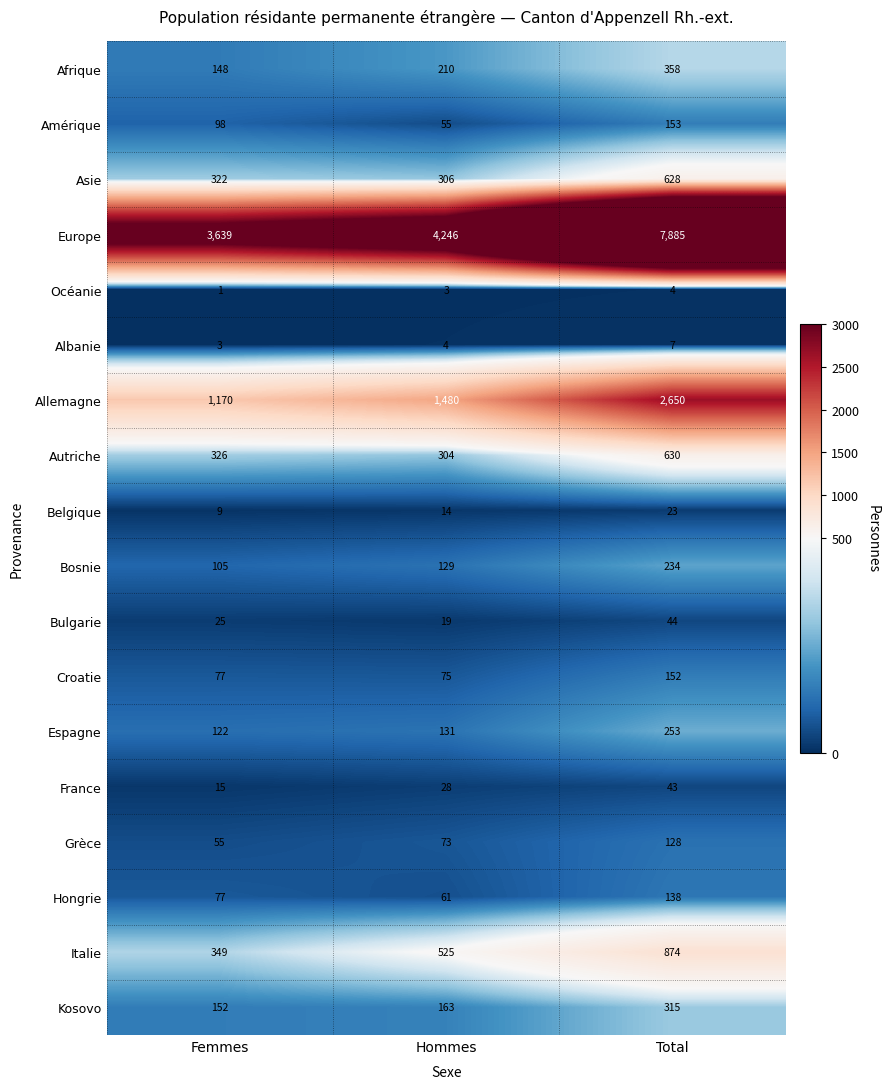

What is the average value of the Bulgarie series?

29